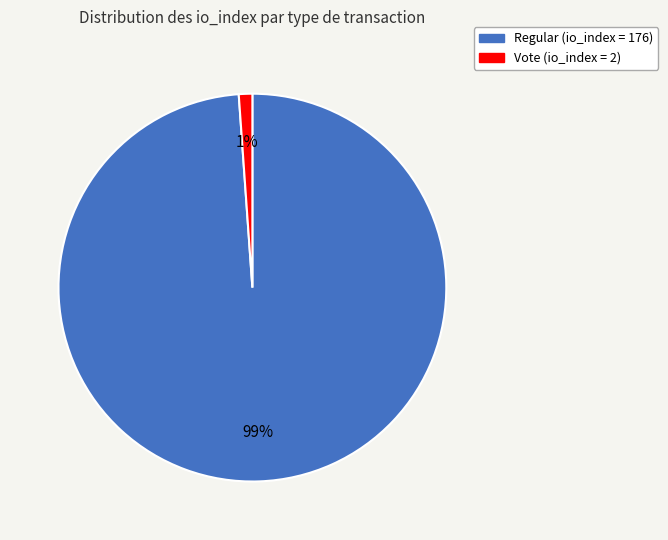

To the nearest percent, what is the average slice percentage?

50%